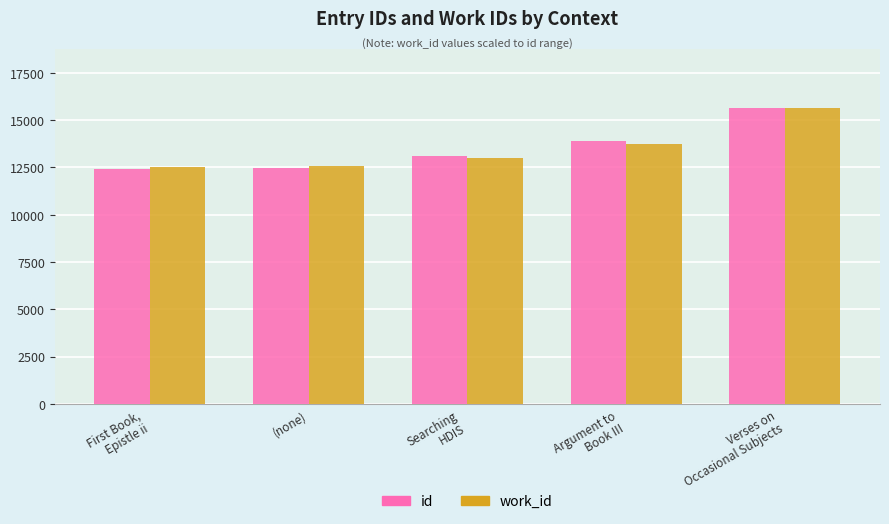

At how many categories does at least one series exceed 15325?

1